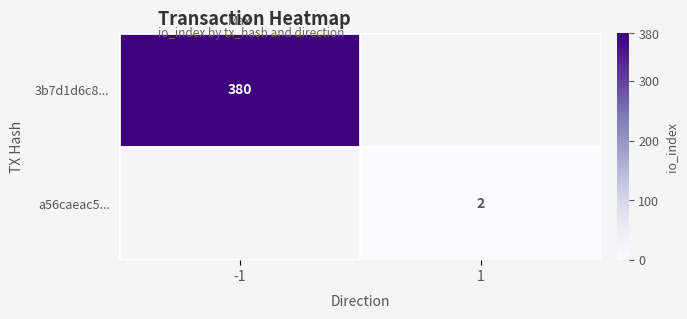

At how many categories does at least one series exceed 8?

1